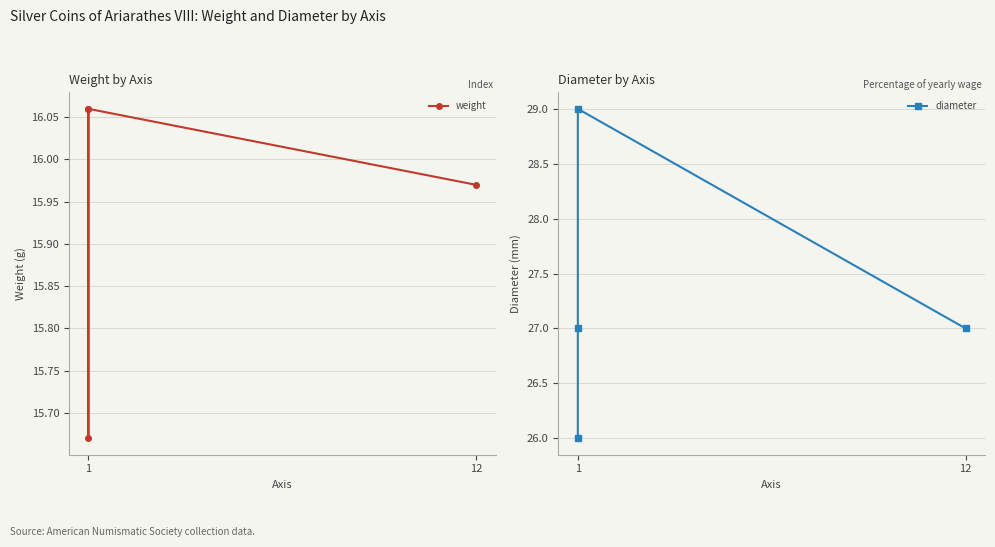

What is the highest value of the diameter series?

29.0